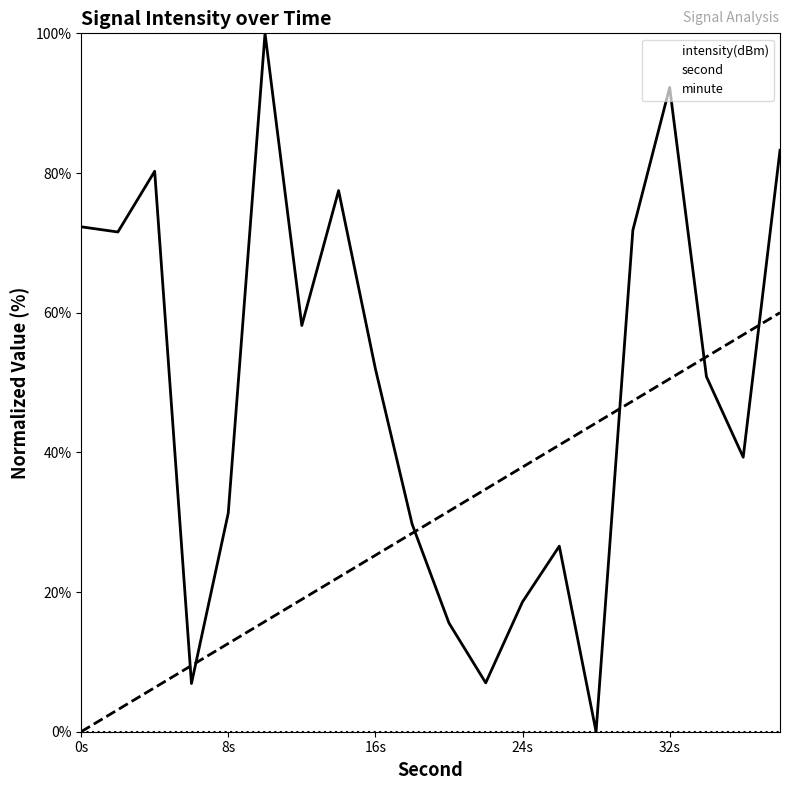

What is the total value across all series at 7?

99.6